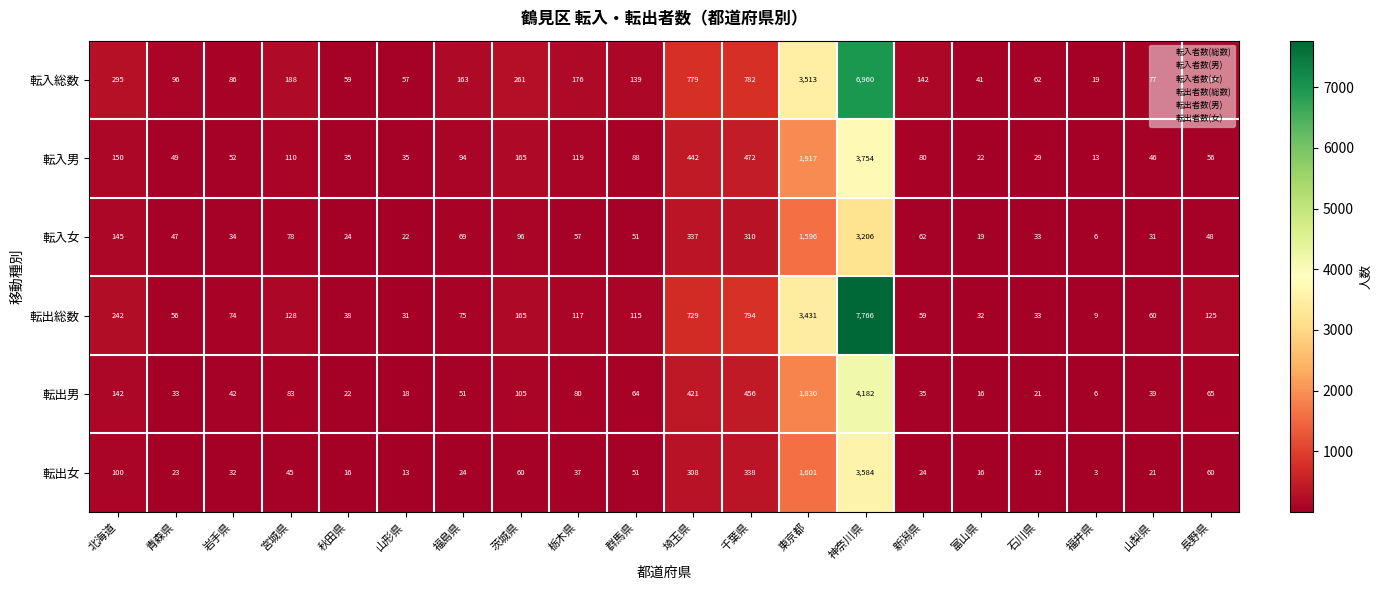

The 転入男 series shows 844 at 神奈川県. True or false?

False